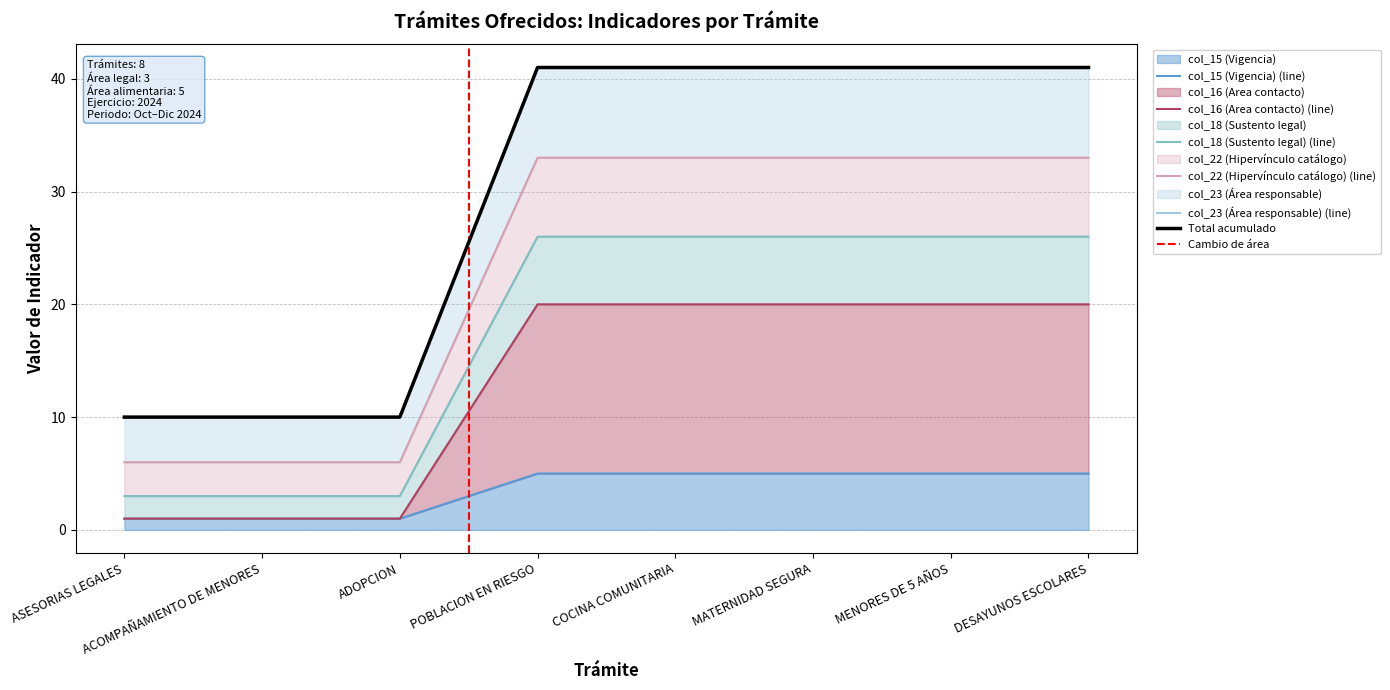

At ADOPCION, list the series in order from largest to smallest.

col_23 (Área responsable), col_22 (Hipervínculo catálogo), col_18 (Sustento legal), col_15 (Vigencia), col_16 (Area contacto)